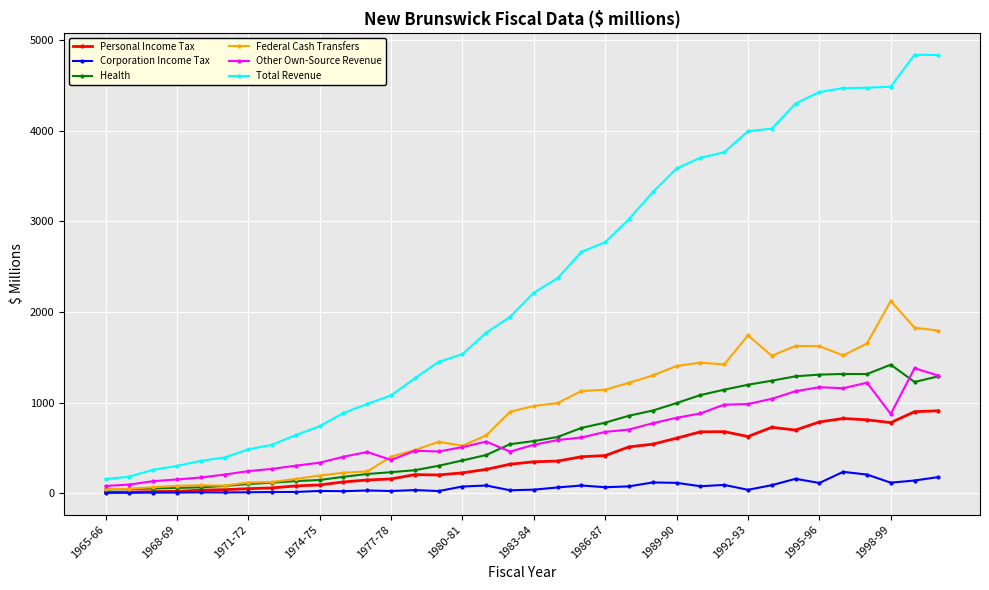

True or false: Federal Cash Transfers and Other Own-Source Revenue cross at least once.

True